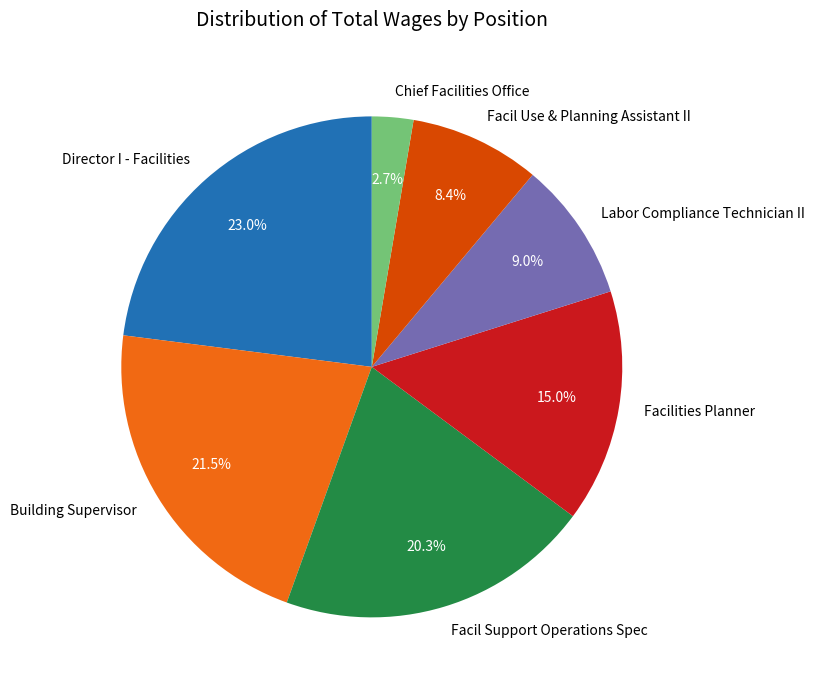

Which slice is the smallest?

Chief Facilities Office